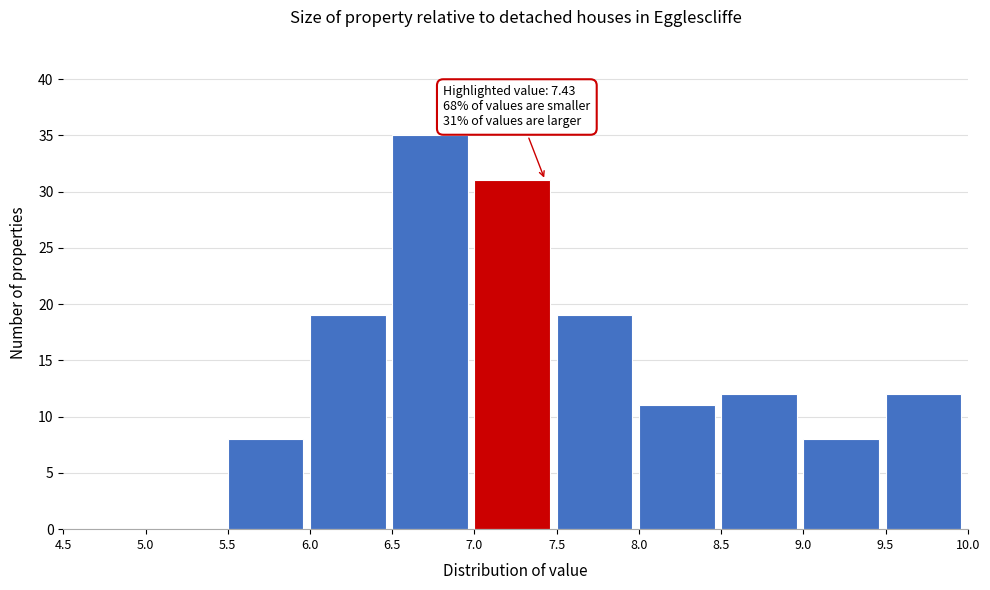

Over which range of the x-axis is the bar tallest?

6.5 to 7.0